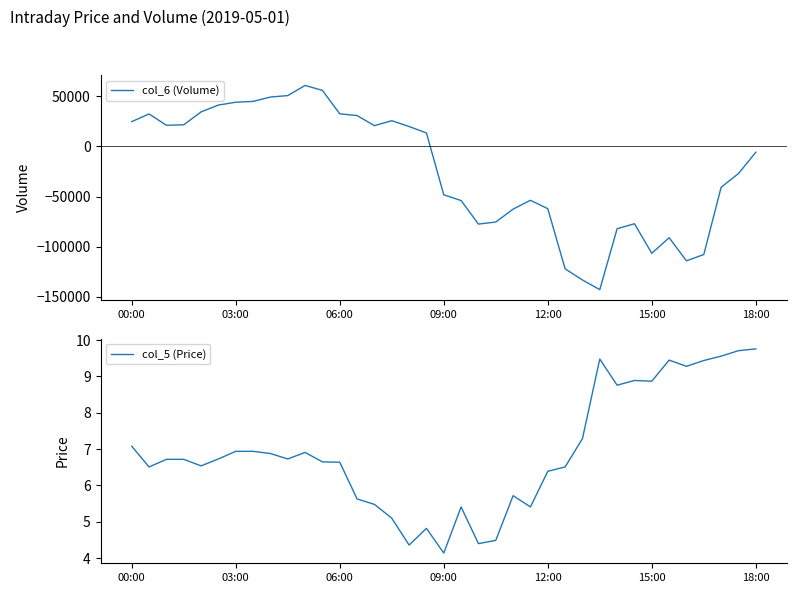

What are all the series names shown in the legend?

col_6 (Volume), col_5 (Price)